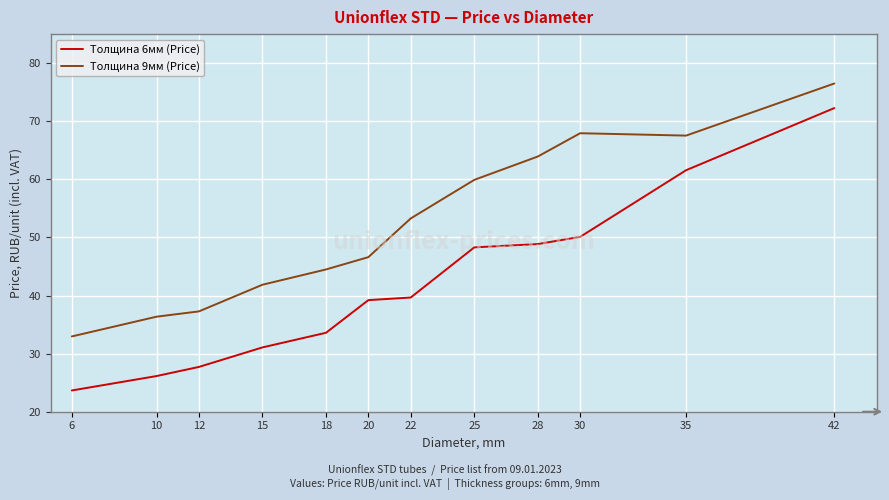

Rank the series by their maximum value, from lowest to highest.

Толщина 6мм (Price), Толщина 9мм (Price)